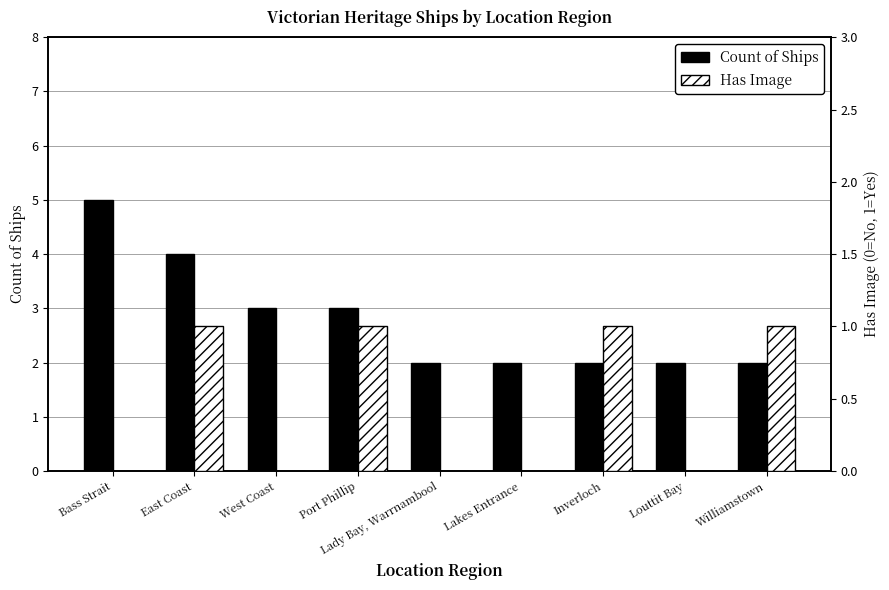

Reading left to right, transcribe all the data shown in this chart.

Count of Ships: 5	4	3	3	2	2	2	2	2
Has Image: 0	1	0	1	0	0	1	0	1